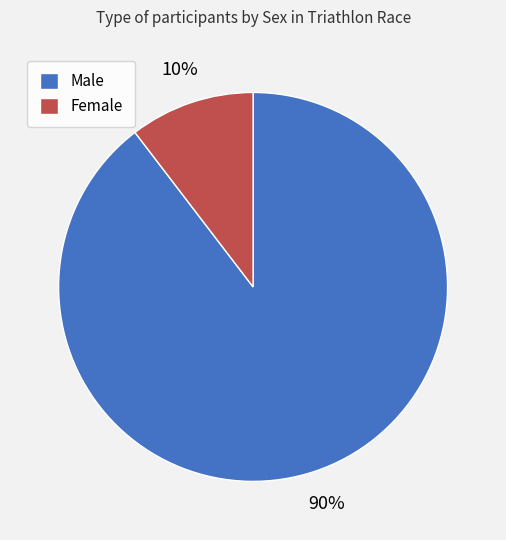

Which slice is the largest?

Male